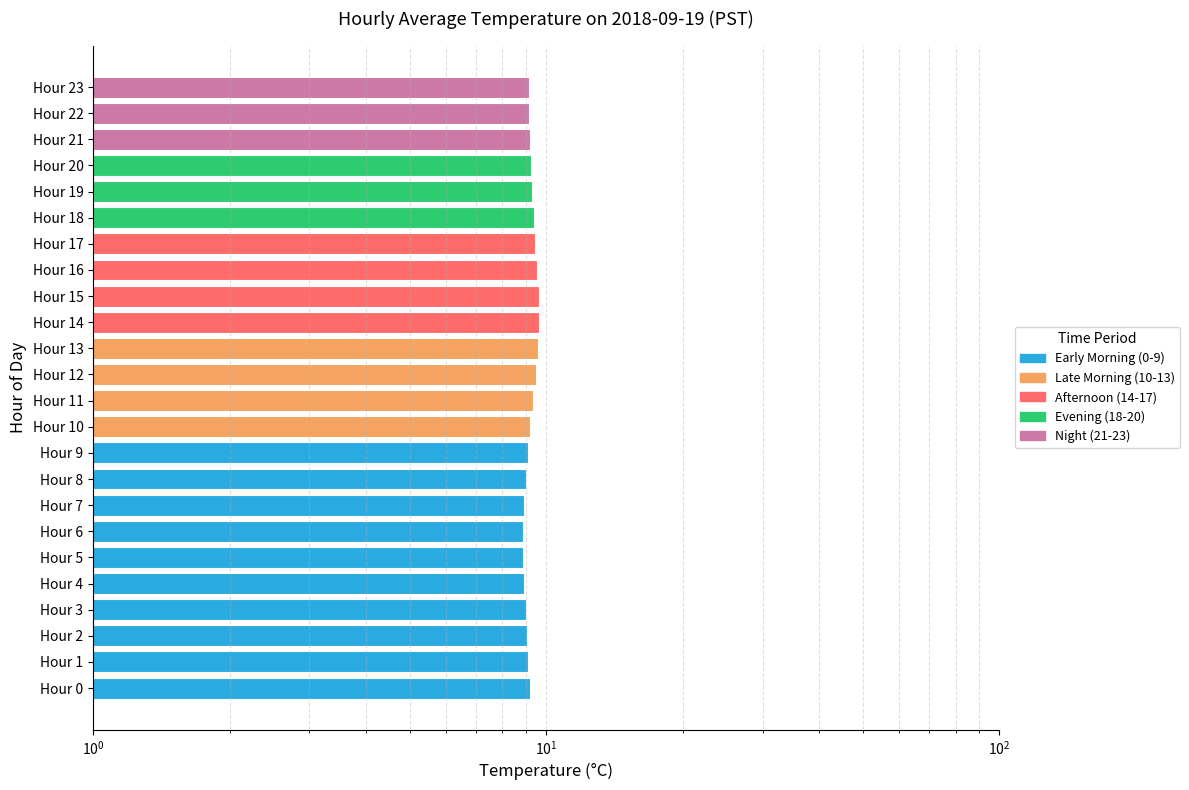

Reading left to right, list all the values displayed in this chart.

9.2	9.1	9.1	9.0	8.9	8.9	8.9	8.9	9.0	9.1	9.2	9.3	9.5	9.6	9.7	9.6	9.6	9.4	9.4	9.3	9.2	9.2	9.2	9.2